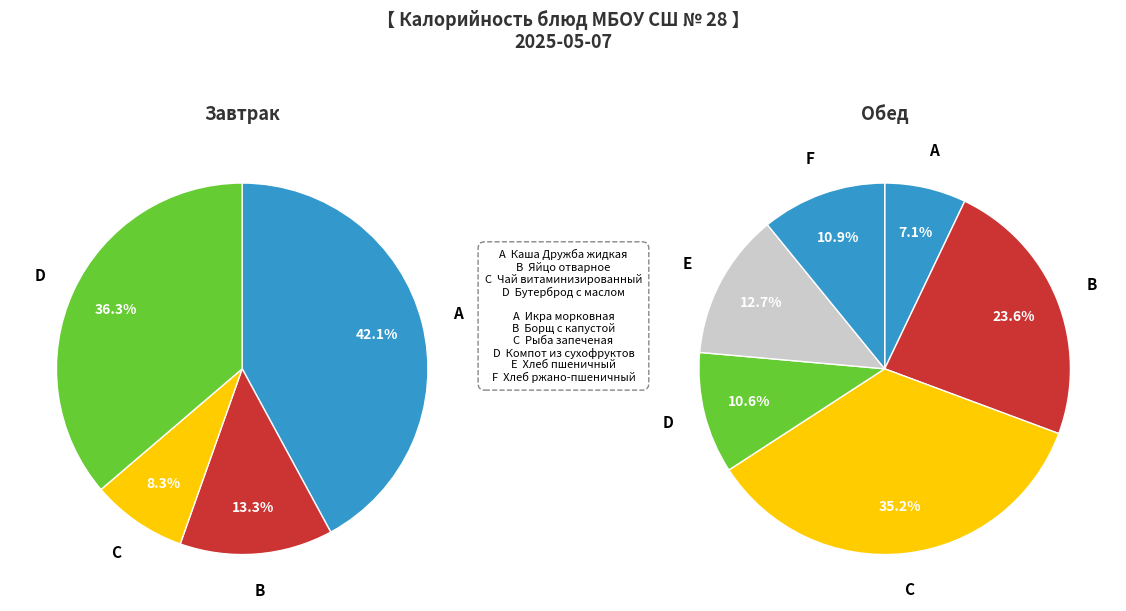

Do Хлеб пшеничный and Бутерброд с маслом together represent more than half of the pie?

No